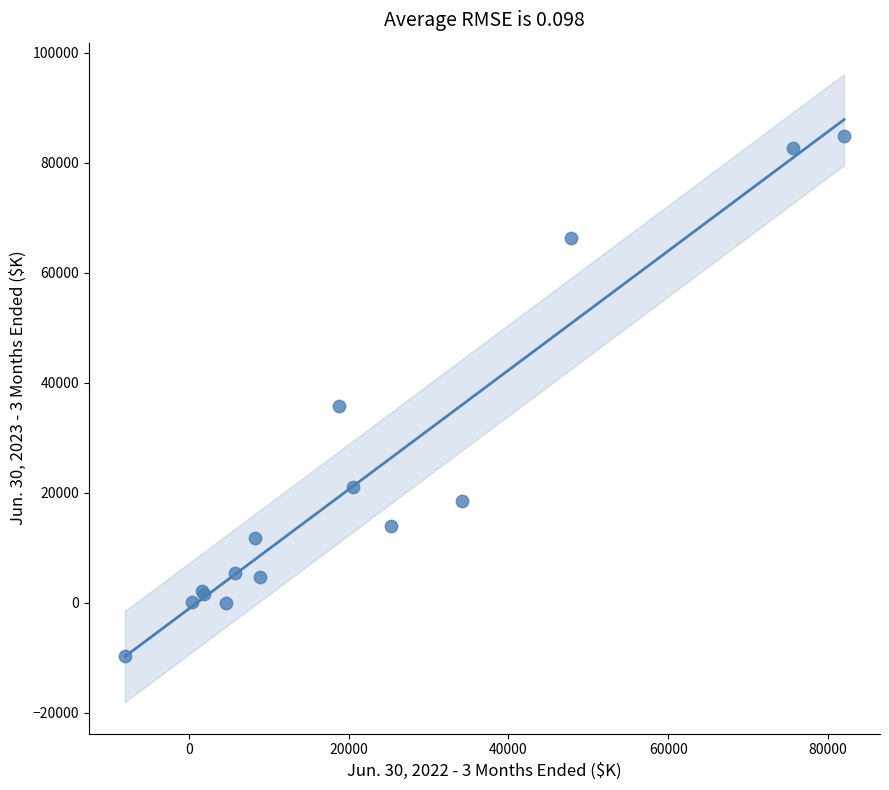

What Y value in the scatter plot is closest to 37579?

35706